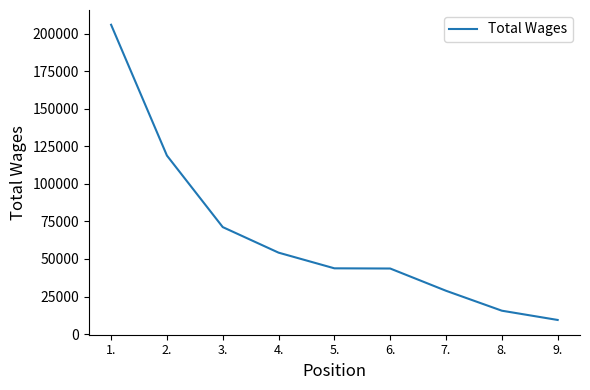

The value at 7. is 28814. True or false?

True